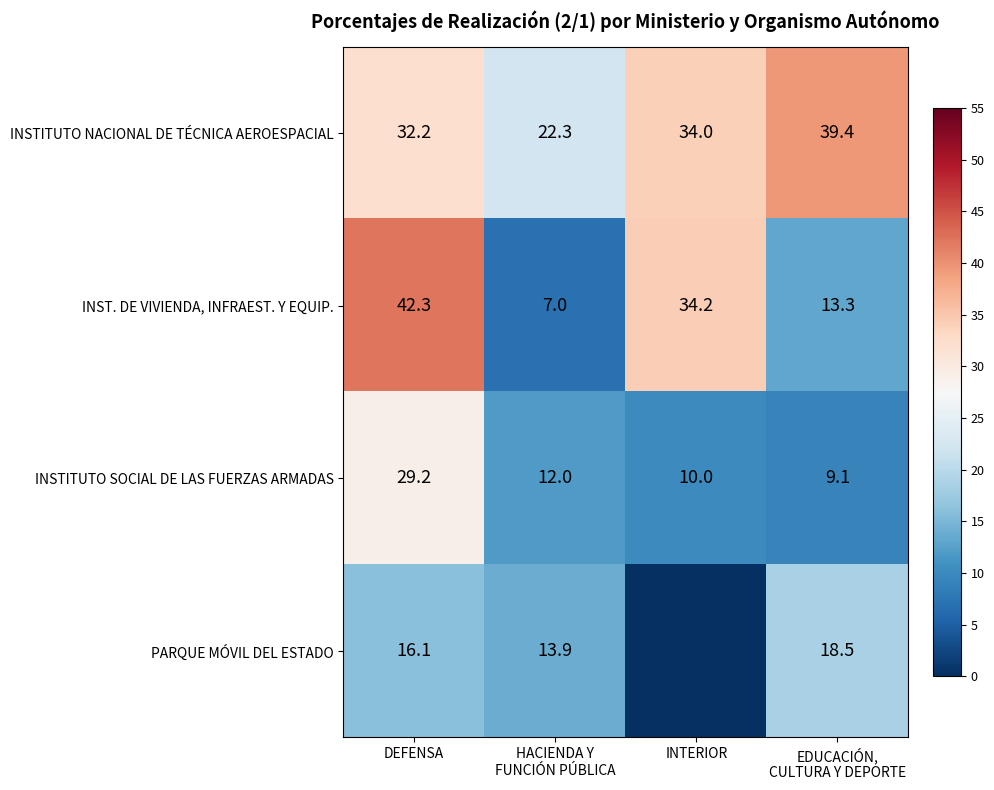

At DEFENSA, list the series in order from largest to smallest.

INST. DE VIVIENDA, INFRAEST. Y EQUIP., INSTITUTO NACIONAL DE TÉCNICA AEROESPACIAL, INSTITUTO SOCIAL DE LAS FUERZAS ARMADAS, PARQUE MÓVIL DEL ESTADO